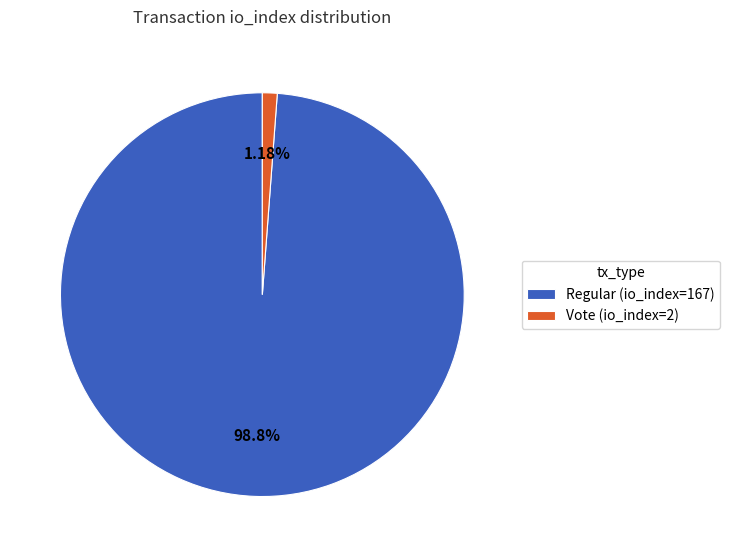

To the nearest percent, what is the average slice percentage?

50%